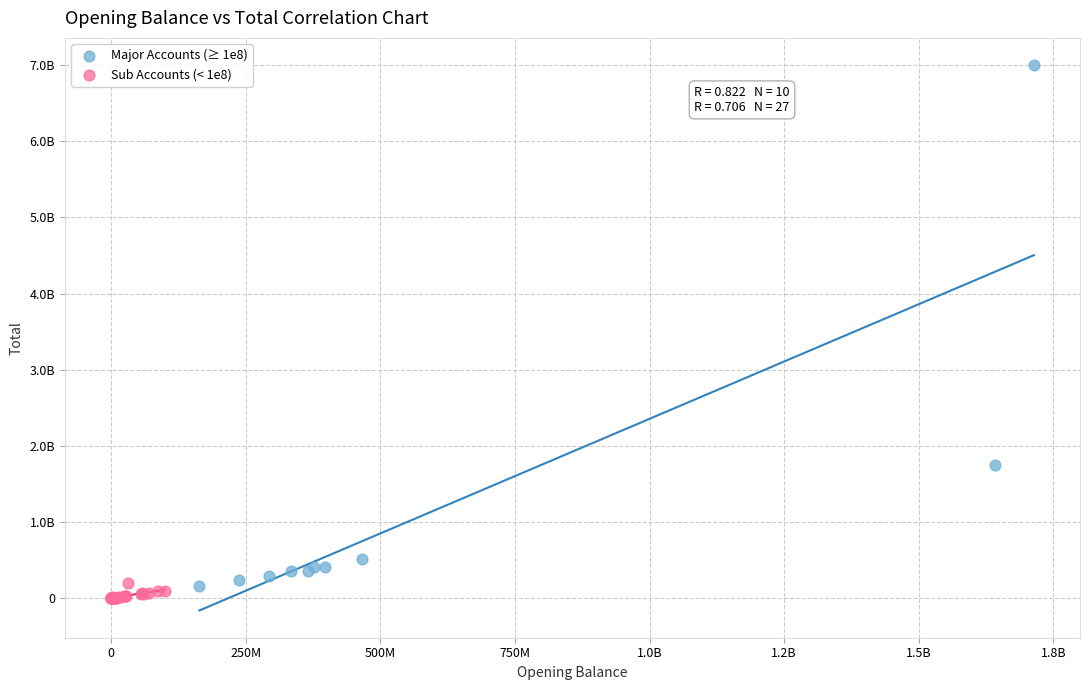

Which series has the largest Y range (max minus min)?

Major Accounts (≥ 1e8)